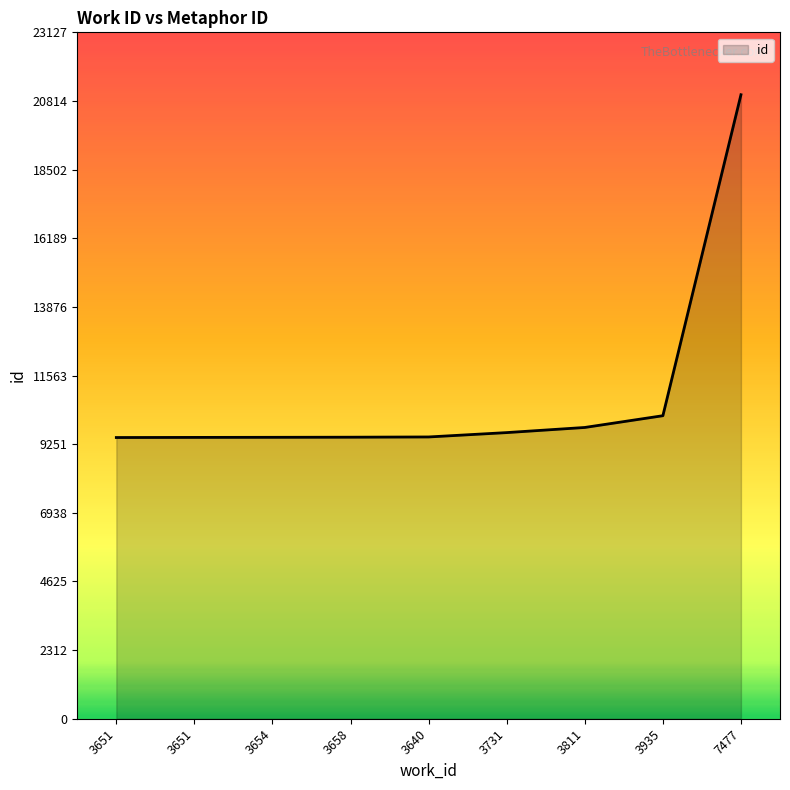

Does the chart have visible grid lines?

No